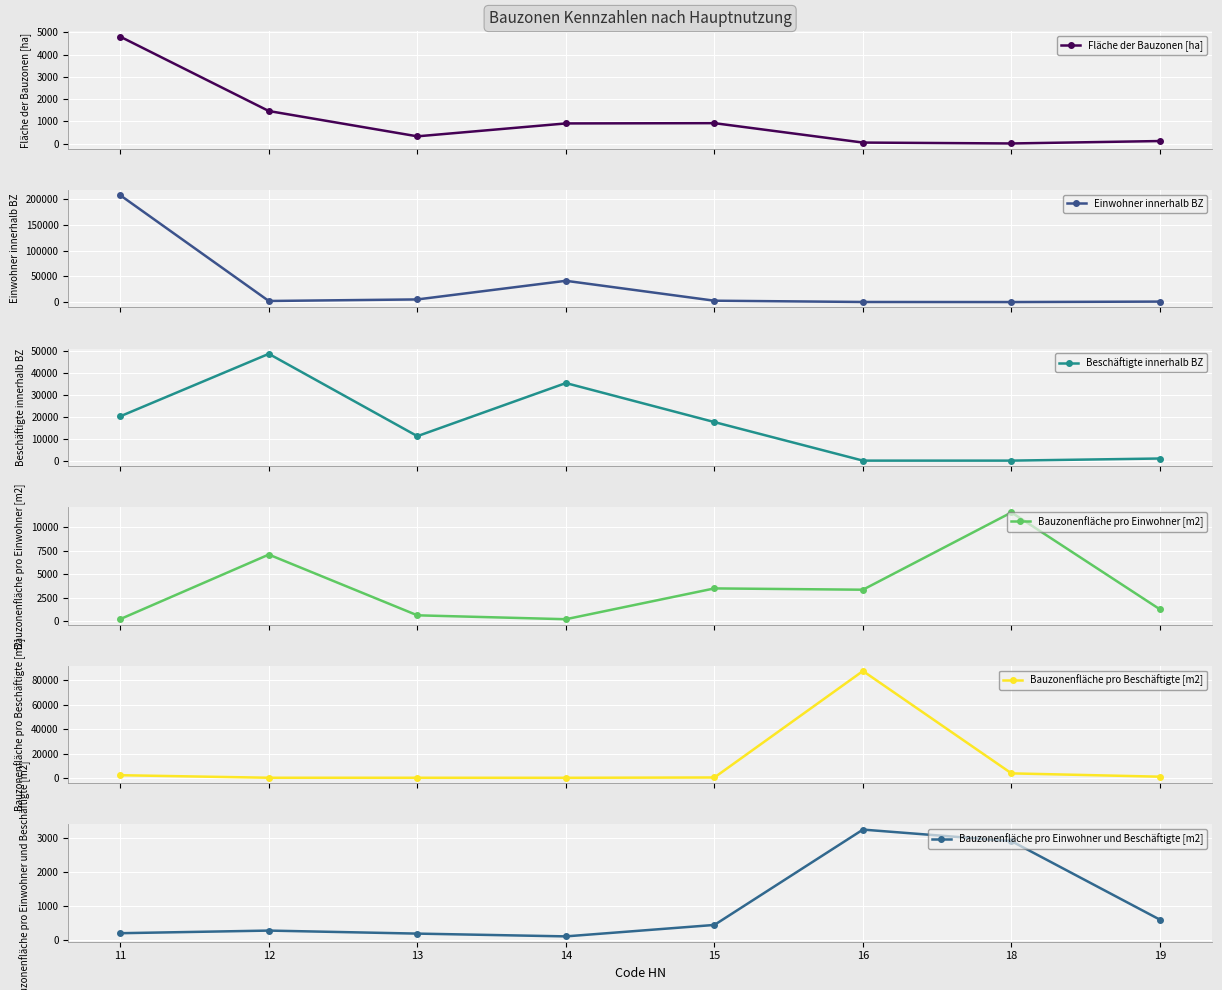

Rank the series at 15 from lowest to highest value.

Bauzonenfläche pro Einwohner und Beschäftigte [m2], Bauzonenfläche pro Beschäftigte [m2], Fläche der Bauzonen [ha], Einwohner innerhalb BZ, Bauzonenfläche pro Einwohner [m2], Beschäftigte innerhalb BZ